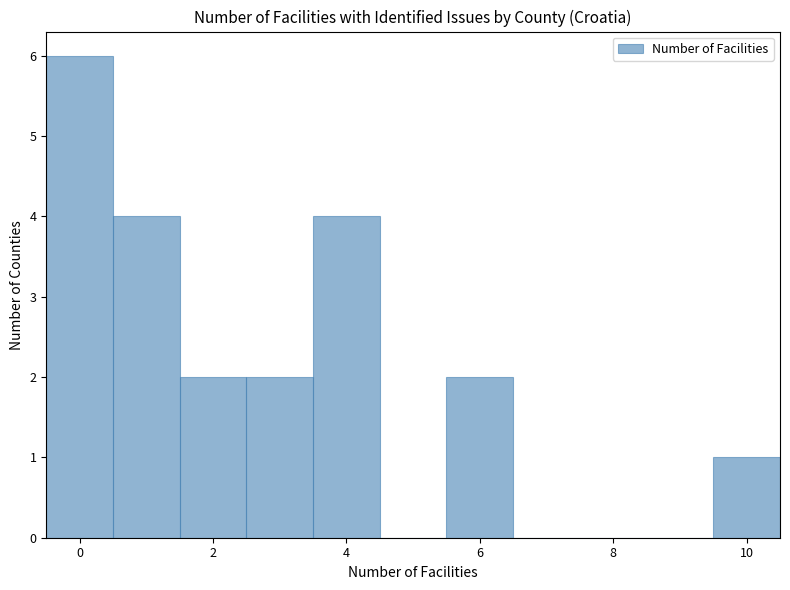

Over which range of the x-axis is the bar tallest?

-0.5 to 0.5